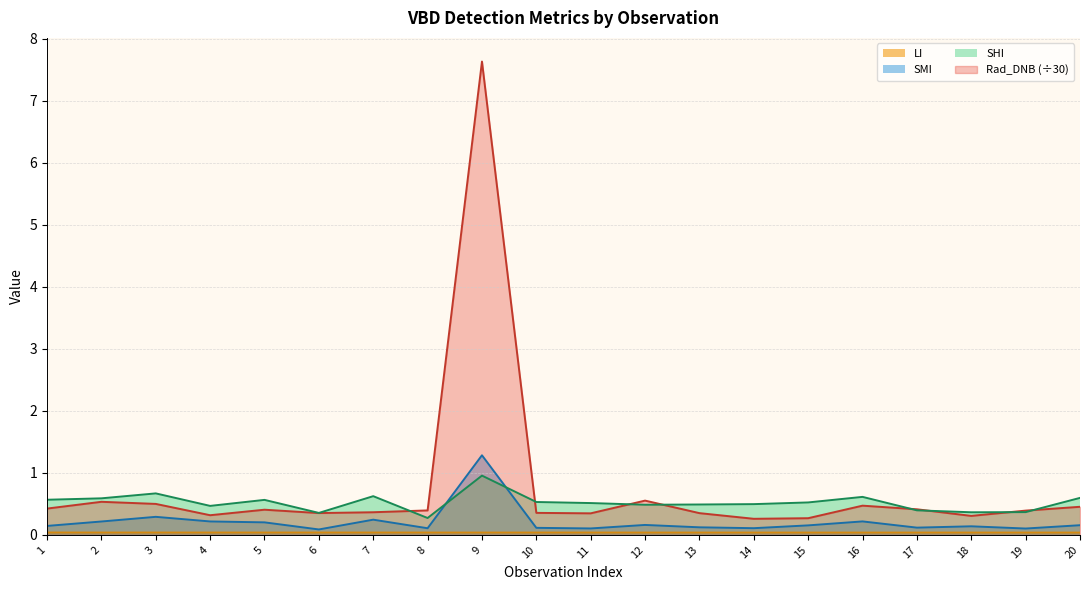

What is the difference between the maximum and minimum values in the SHI (line) series?

0.7